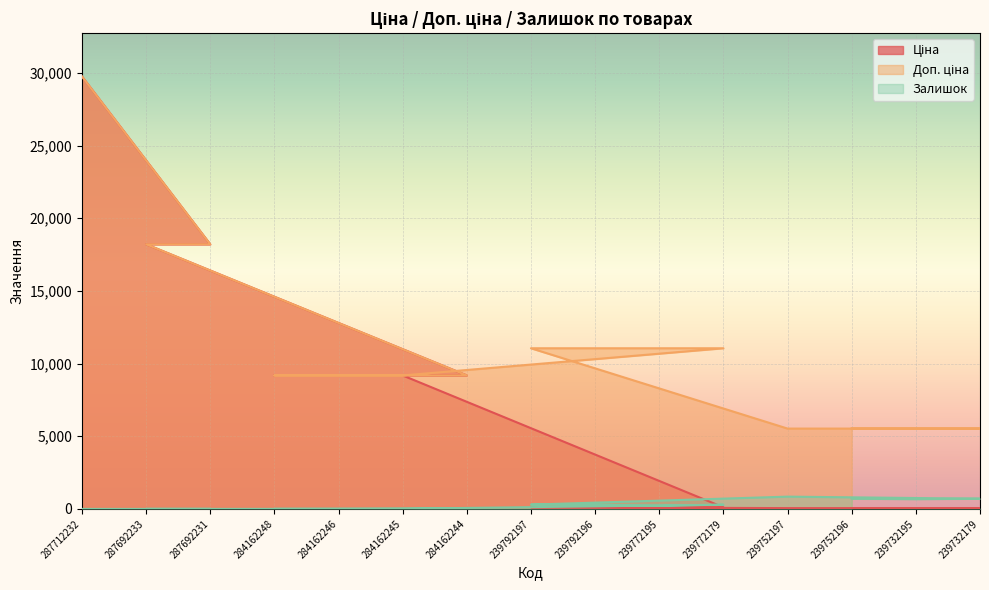

True or false: Доп. ціна and Залишок intersect in this chart.

False